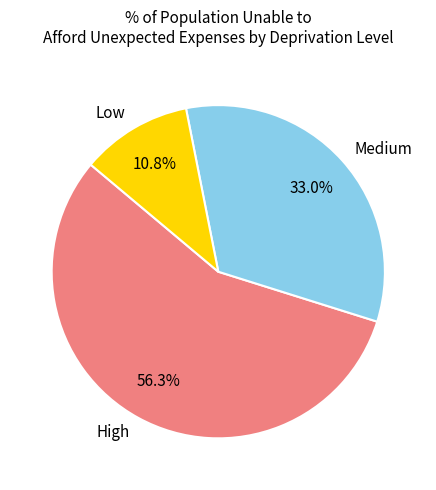

Which category has the smallest portion of the pie?

Low